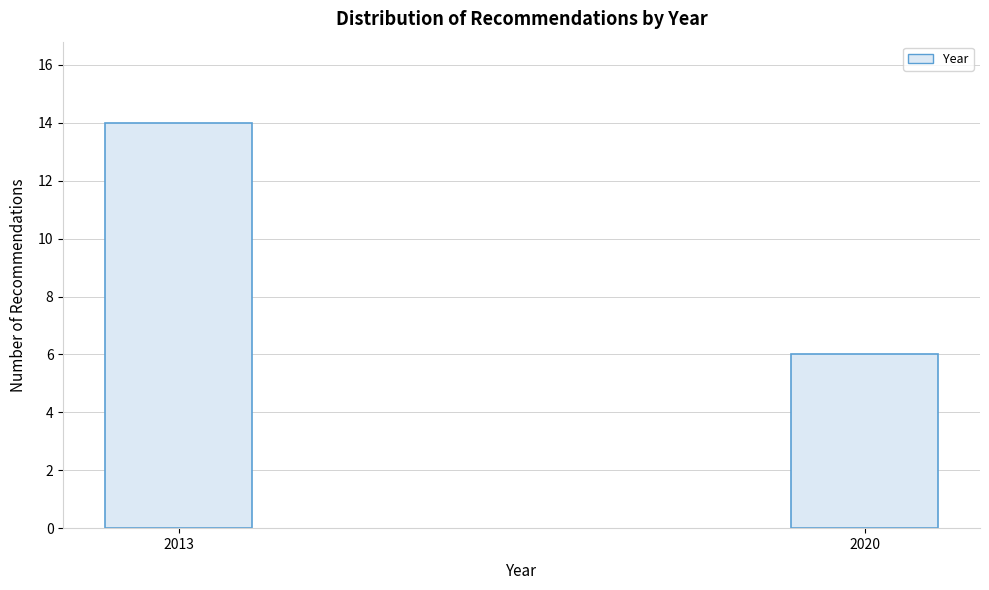

Reading left to right, list all the values displayed in this chart.

2013=14	2020=6